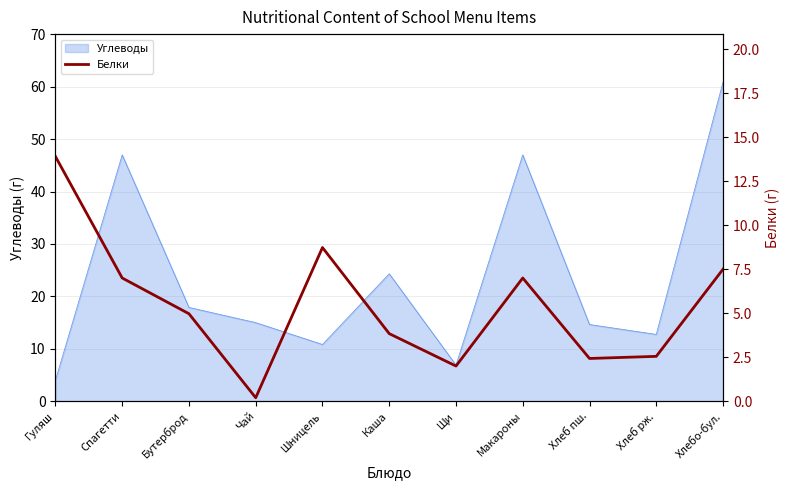

The chart shows a value of 3.7 at Хлеб рж.. True or false?

False